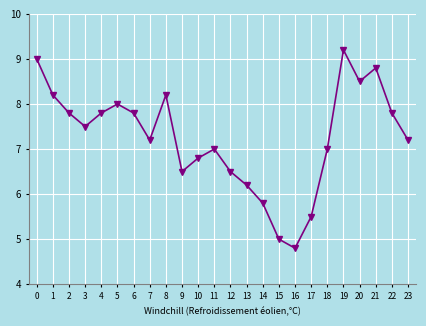

Which label corresponds to the largest value in the chart?

19